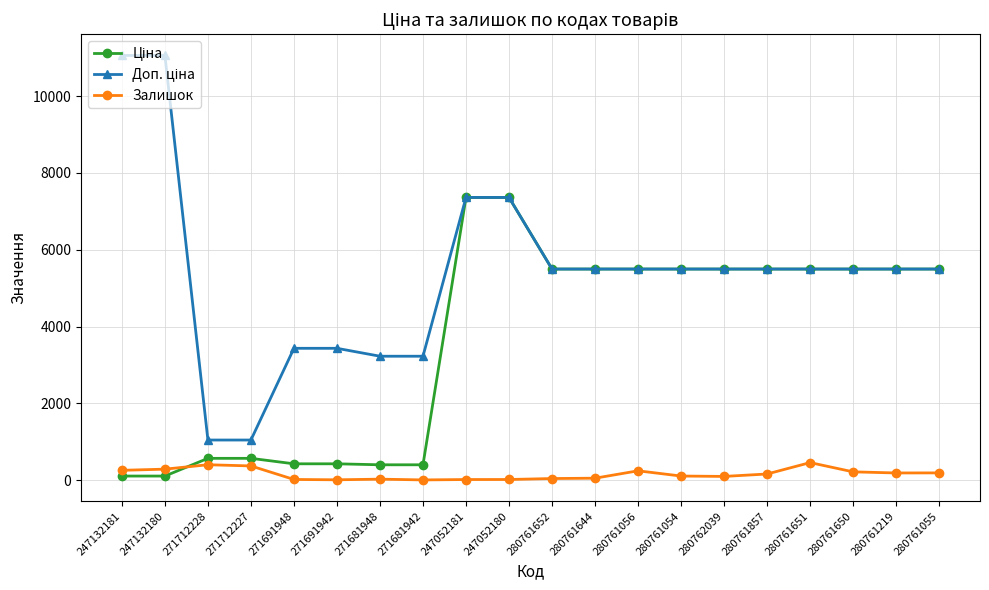

What is the highest value of the Залишок series?

461.0